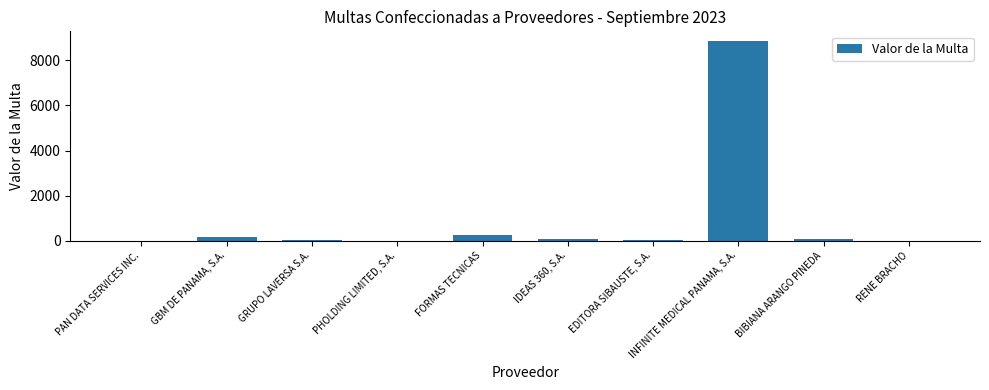

The value at INFINITE MEDICAL PANAMA, S.A. is 8851.2. True or false?

True